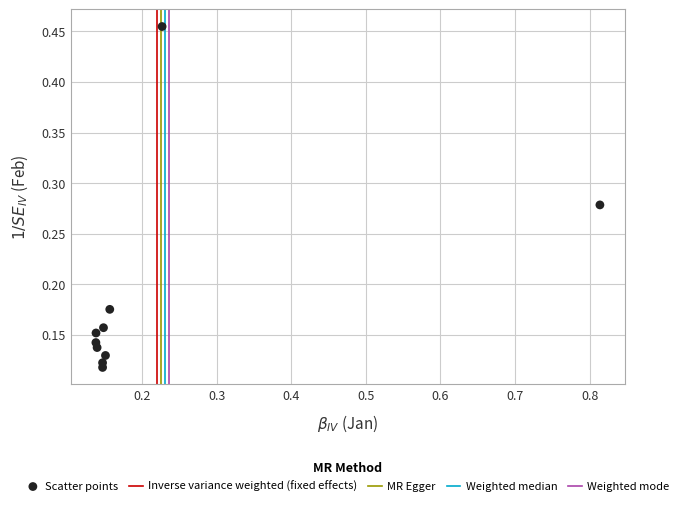

What is the range of X values (max minus min)?

0.7